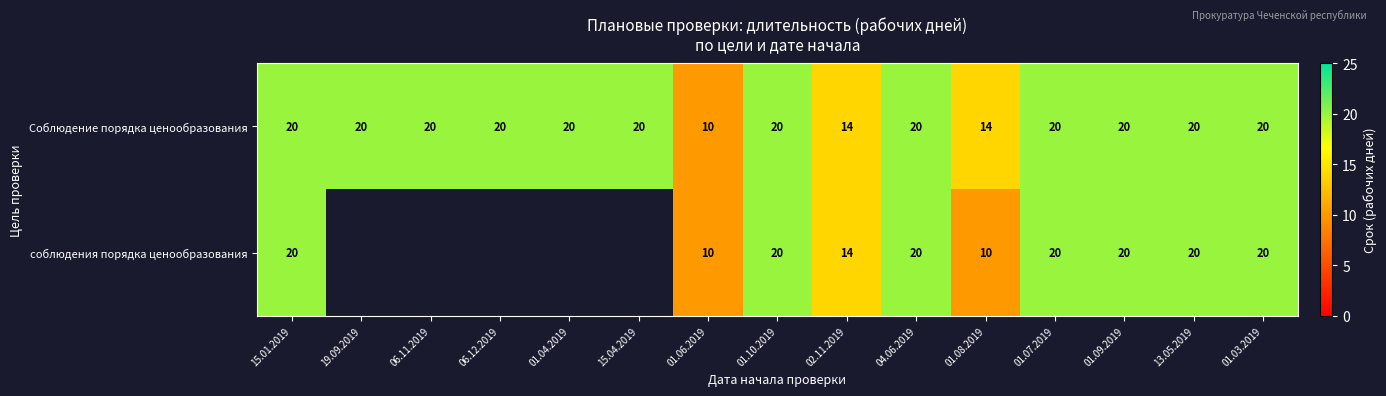

How many Соблюдение порядка ценообразования values are between 20 and 21?

12